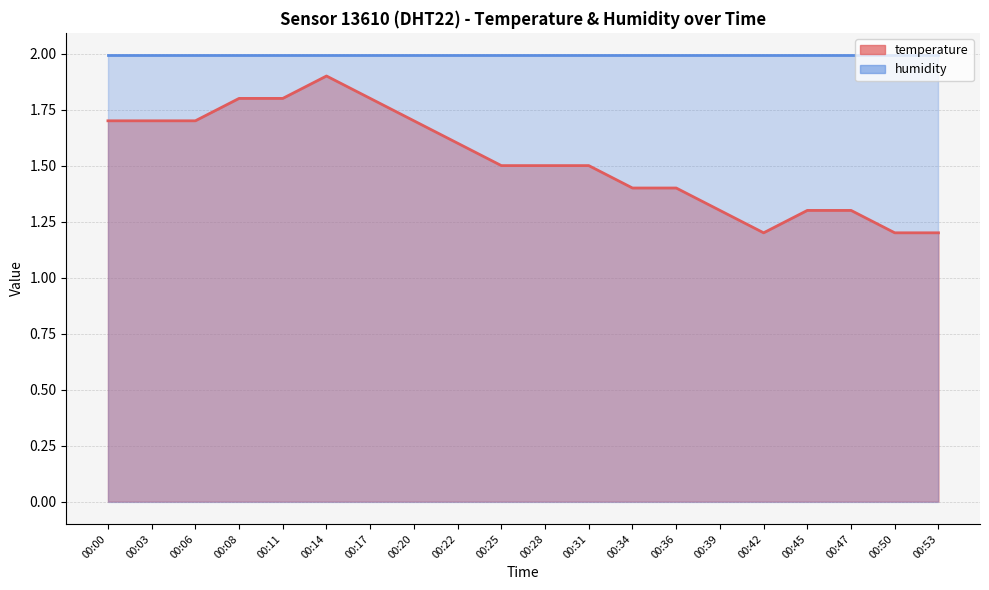

Approximately how many times larger is the value at 00:53 compared to 00:00?

0.7